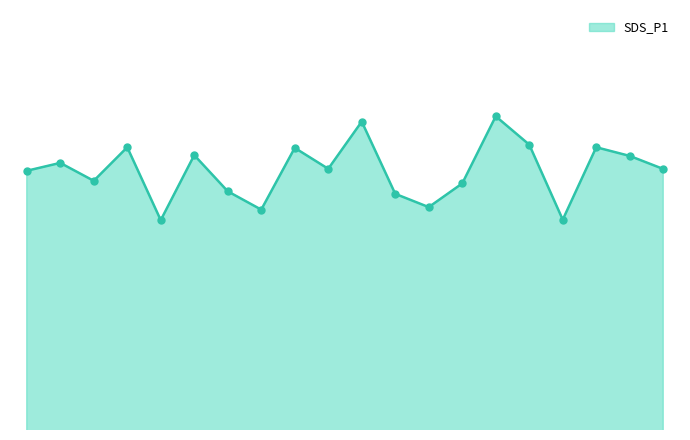

Does the chart have visible grid lines?

No